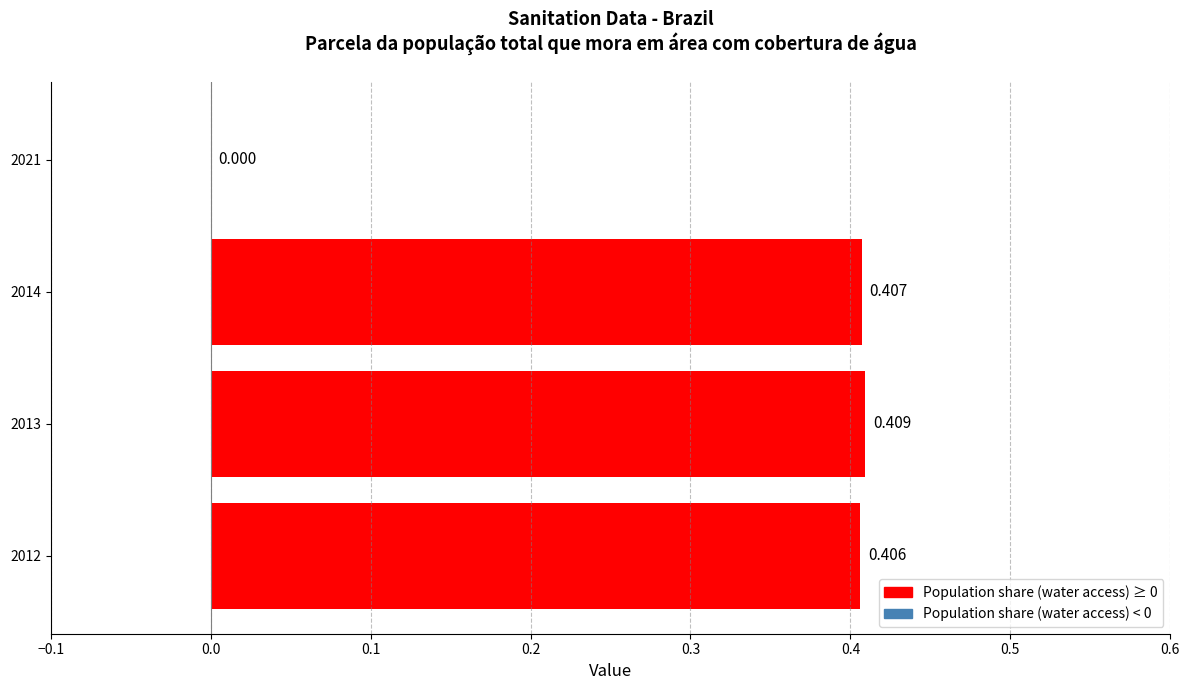

How many values exceed 0?

3